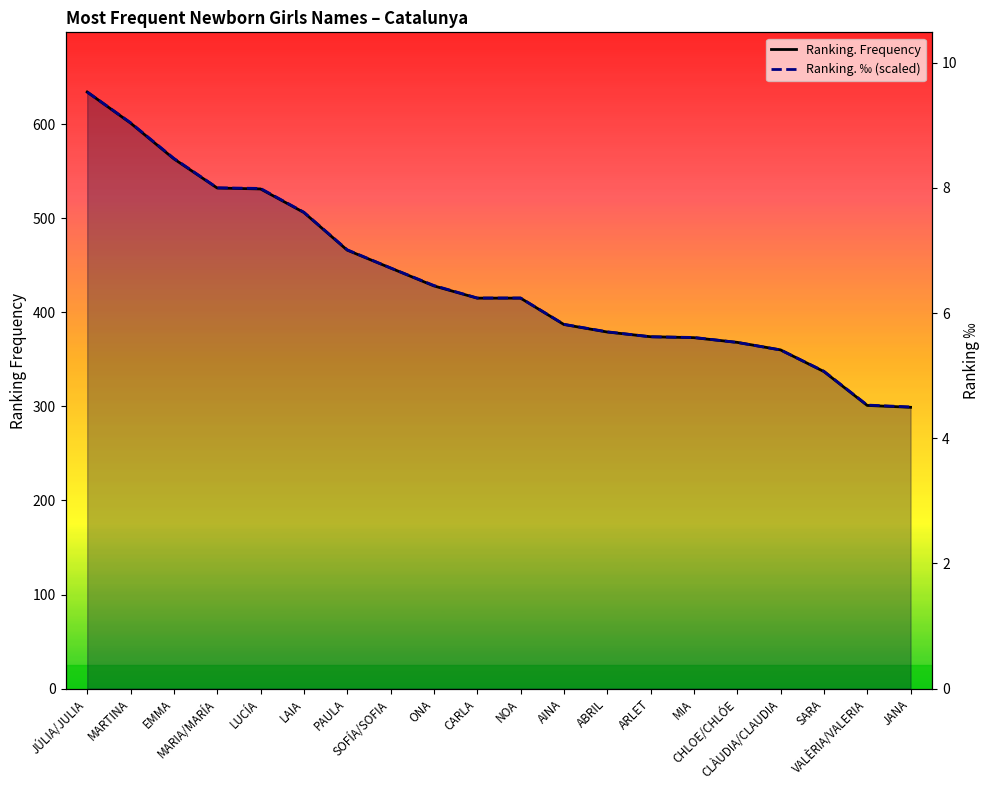

What are all the series names shown in the legend?

Ranking. Frequency, Ranking. ‰ (scaled)